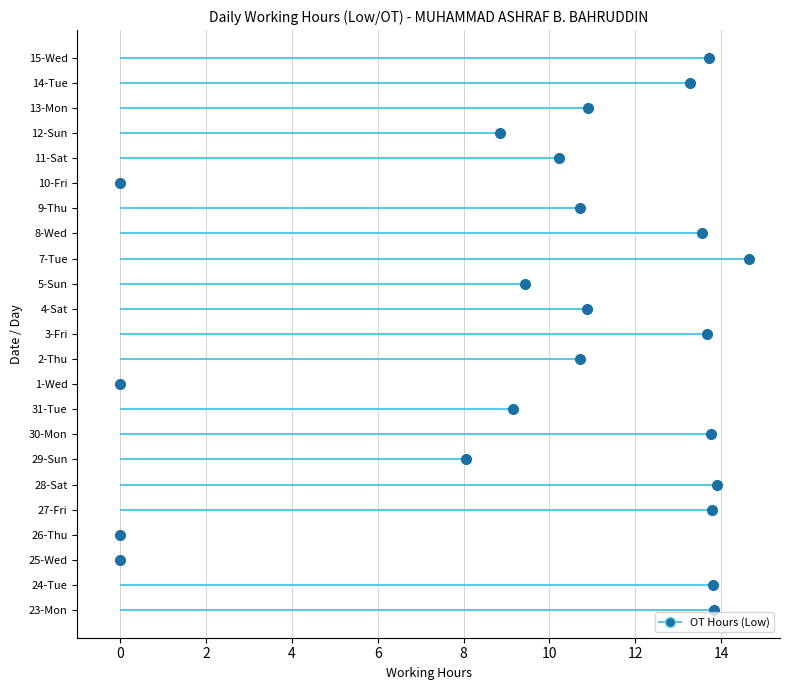

What is the sum of the values at 13-Mon and 12-Sun?

19.7